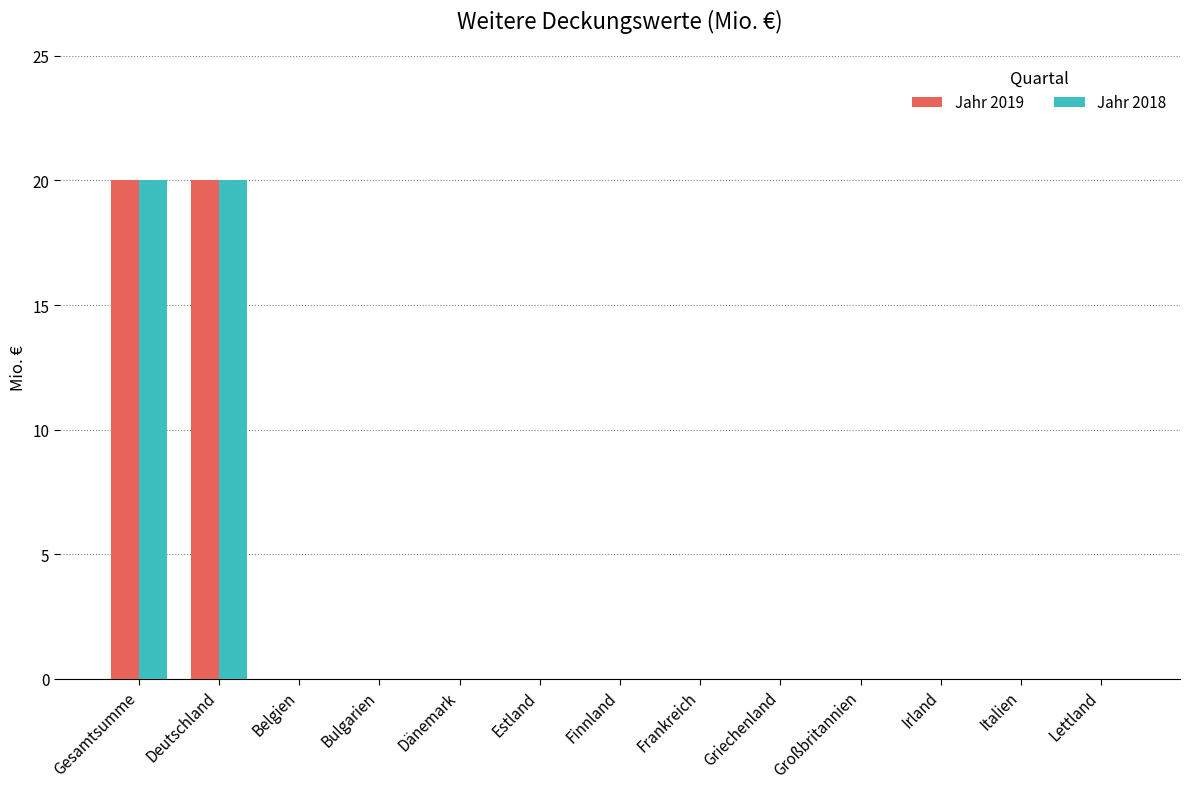

What is the maximum value for Jahr 2018?

20